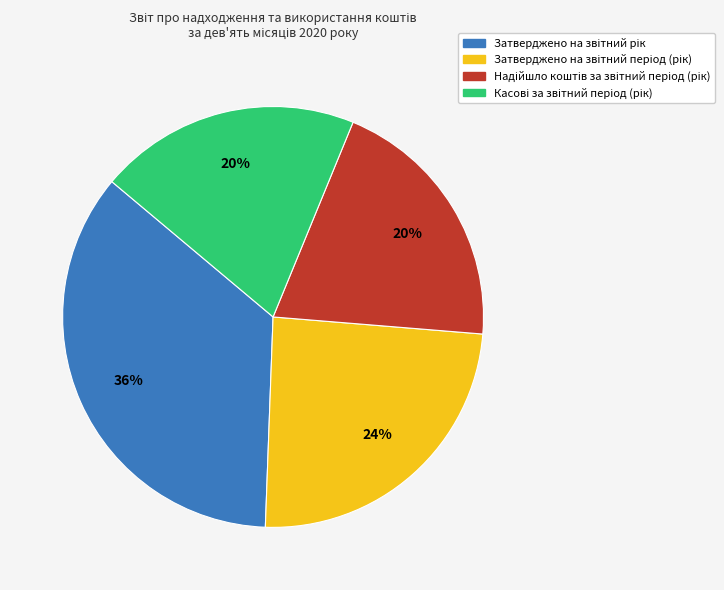

To the nearest percent, what is the average slice percentage?

25%